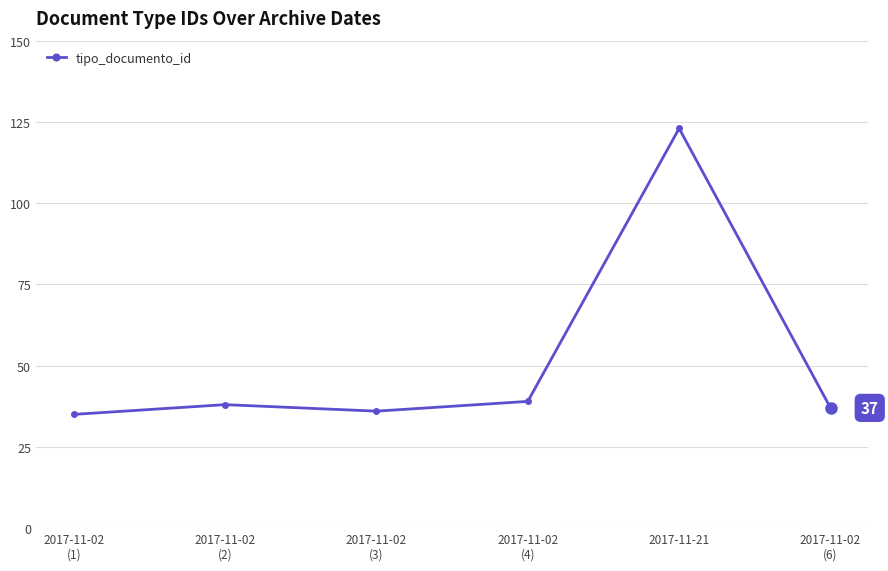

The chart shows a value of 36 at 2017-11-02
(3). True or false?

True